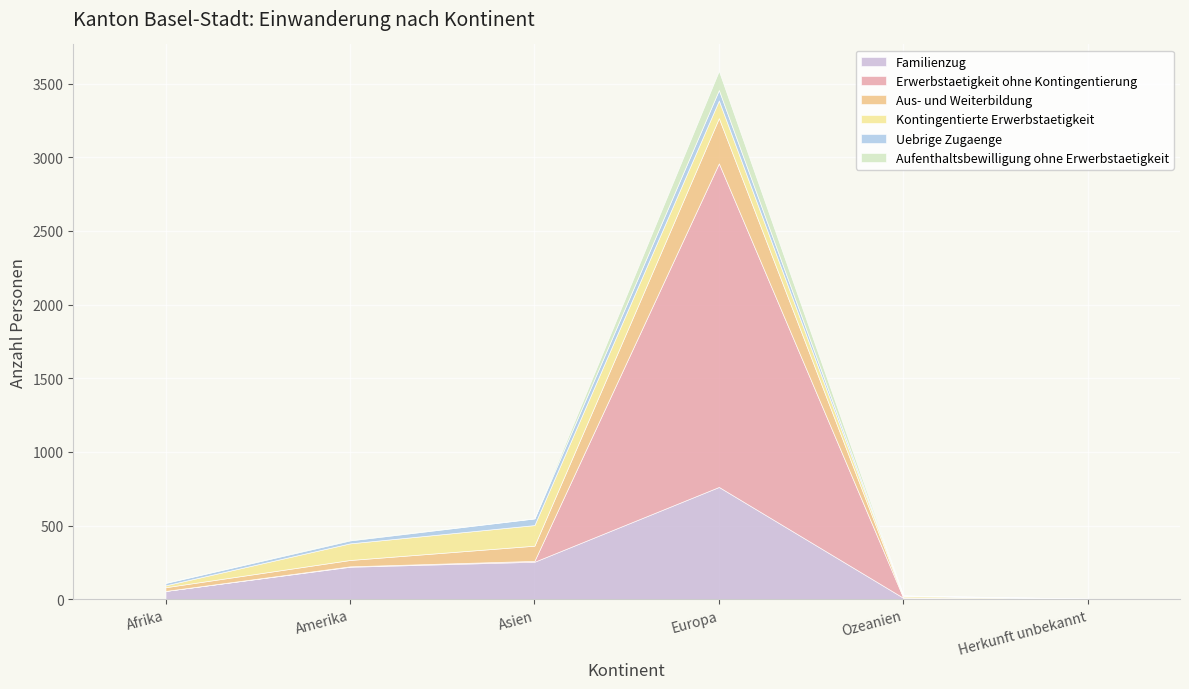

Does the chart display data point markers on the line(s)?

No